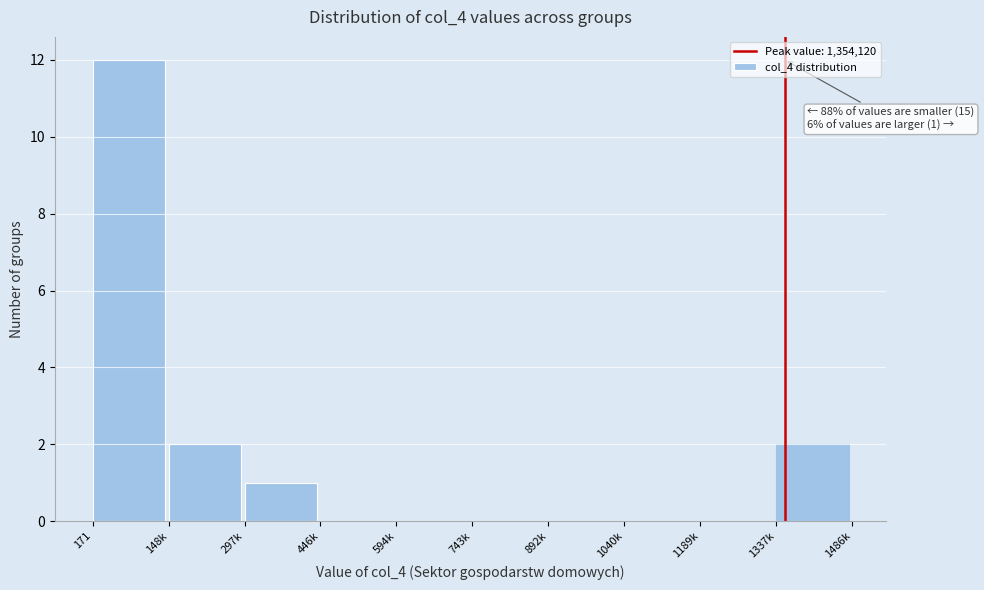

Reading left to right, extract all data points from this chart.

171=12	148k=2	297k=1	446k=0	594k=0	743k=0	892k=0	1040k=0	1189k=0	1337k=2